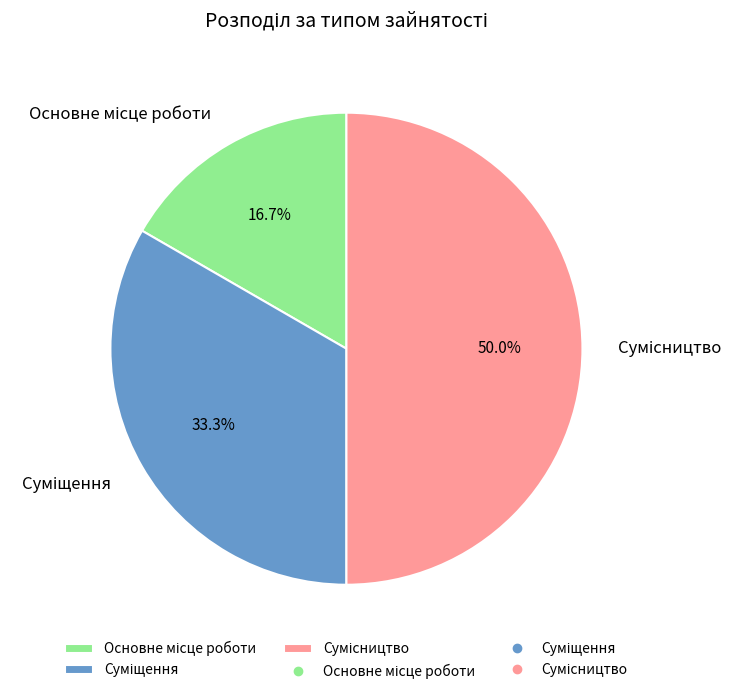

Count the number of slices in the pie.

3